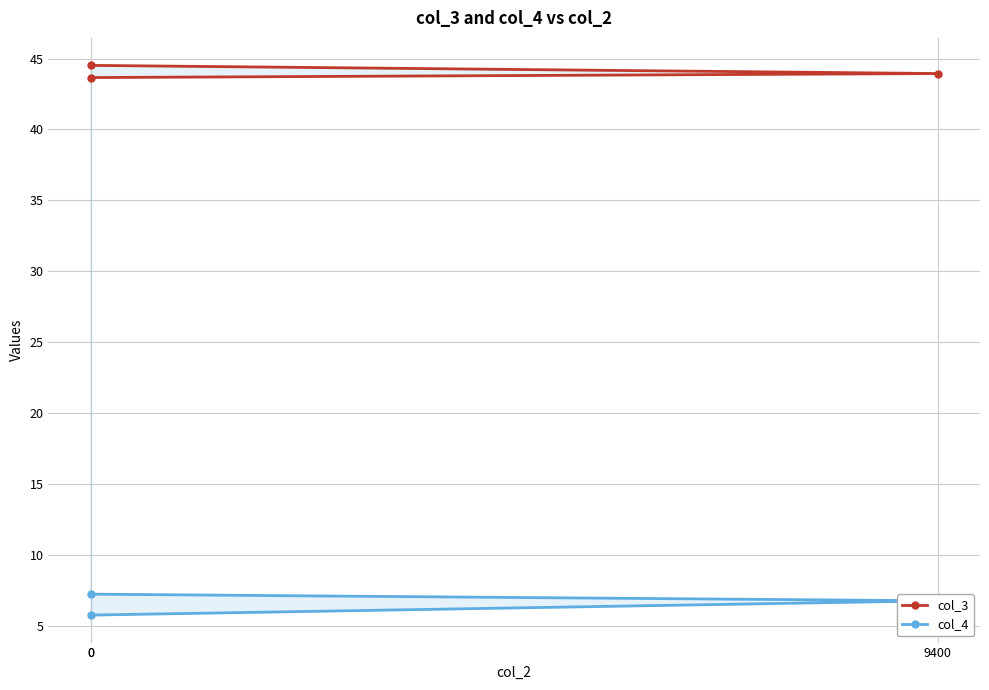

At 9400, list the series in order from smallest to largest.

col_4, col_3